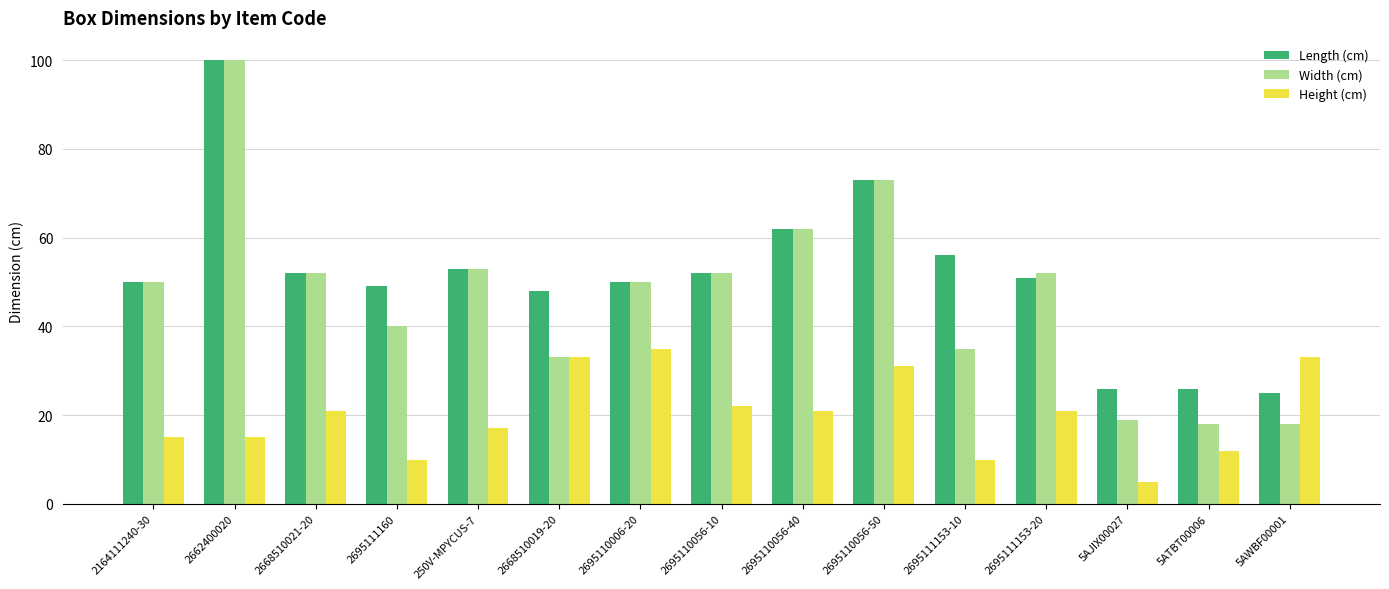

What is the difference between the Width (cm) values at 250V-MPYCUS-7 and 2695110006-20?

3